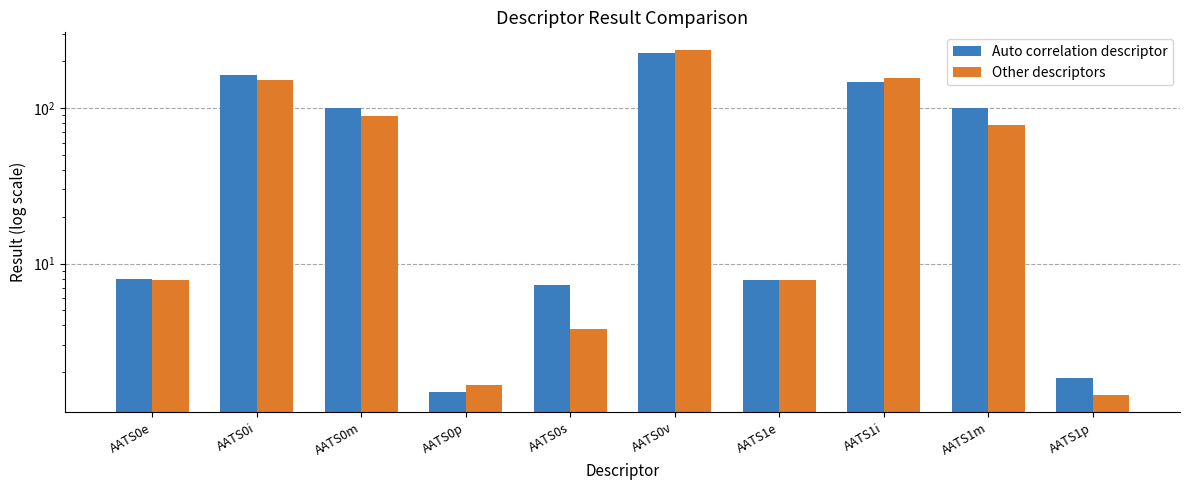

List the series in order of their overall mean, highest first.

Auto correlation descriptor, Other descriptors